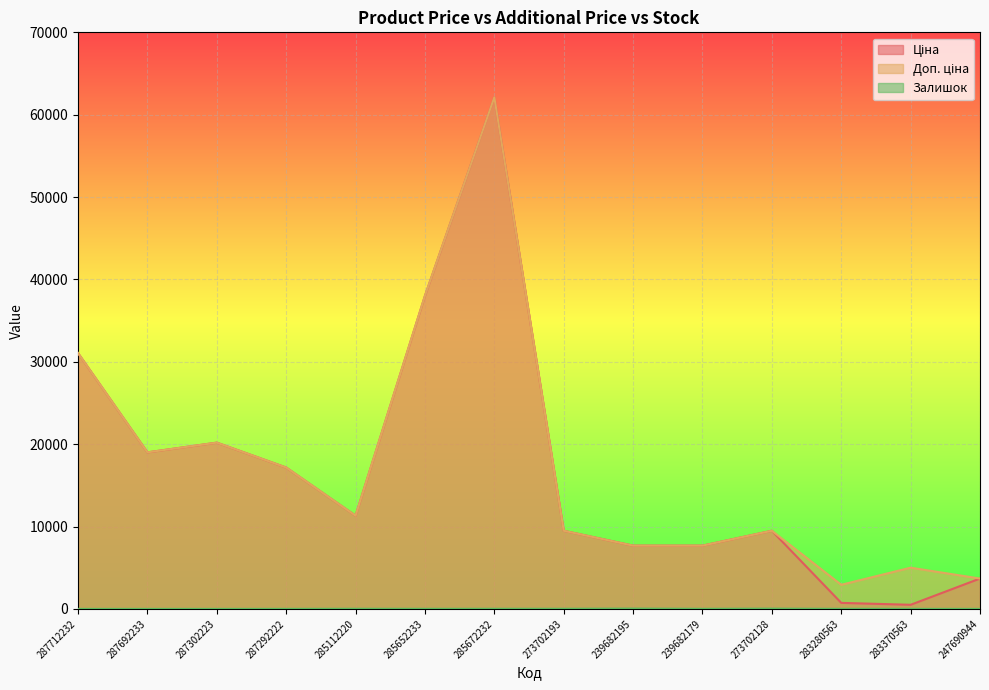

True or false: Залишок has a value of 8.5 at 285112220.

False